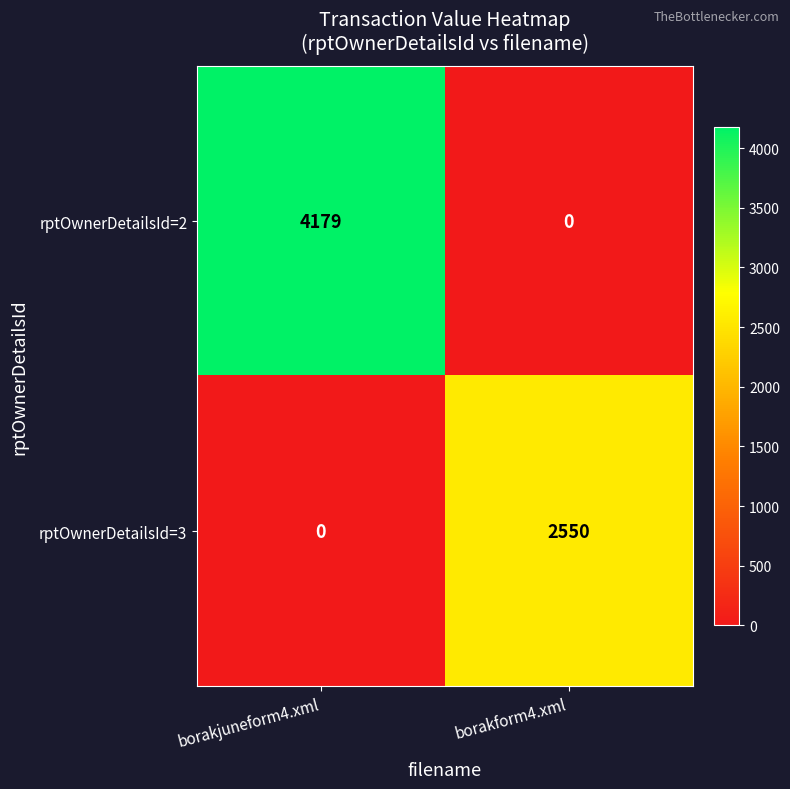

True or false: rptOwnerDetailsId=2 has a value of 4179 at borakjuneform4.xml.

True